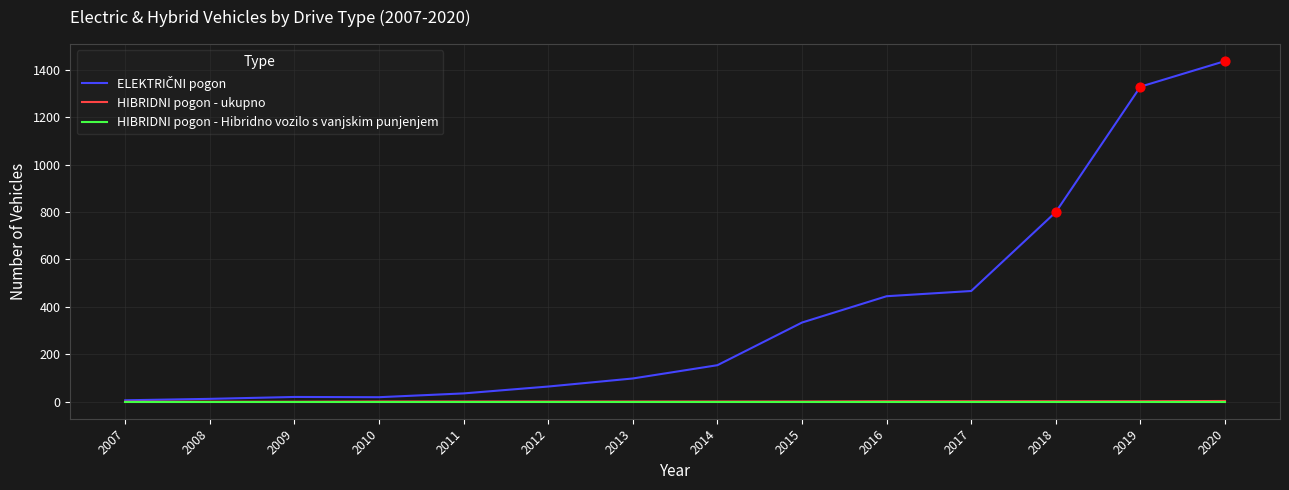

Is it true that HIBRIDNI pogon - Hibridno vozilo s vanjskim punjenjem equals 0 at 2012?

True